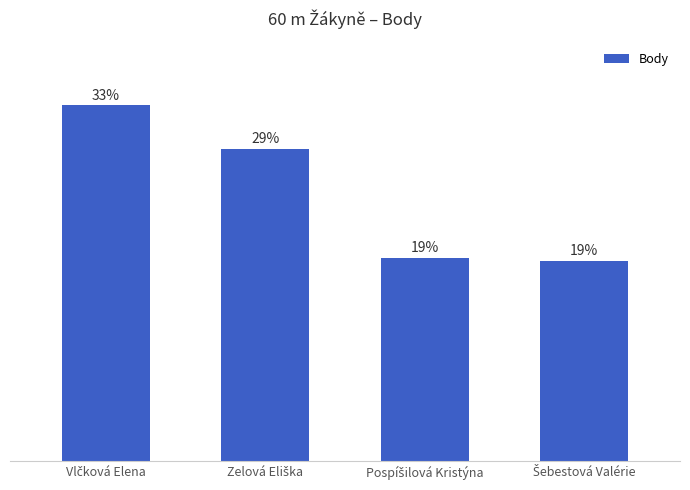

Are the bars horizontal?

No